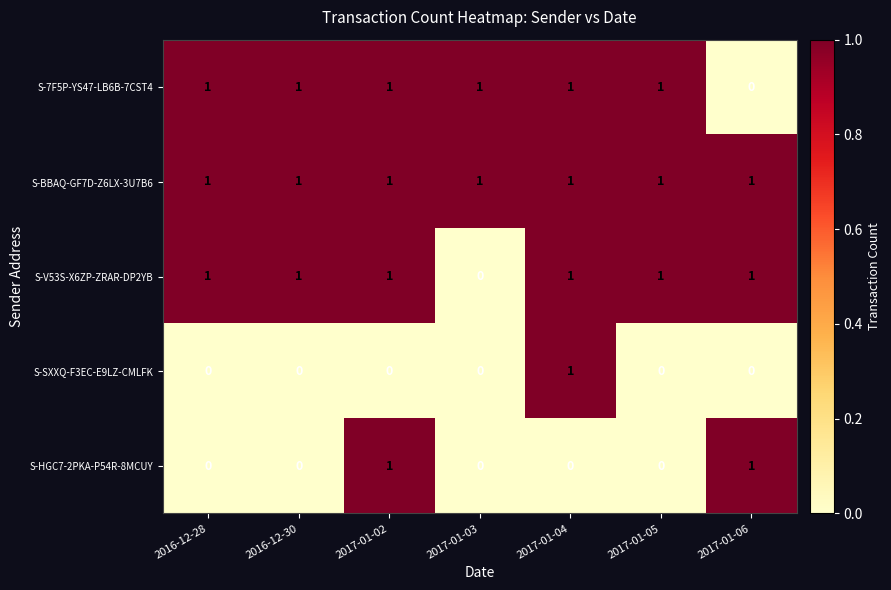

True or false: S-HGC7-2PKA-P54R-8MCUY has a value of -1 at 2016-12-28.

False